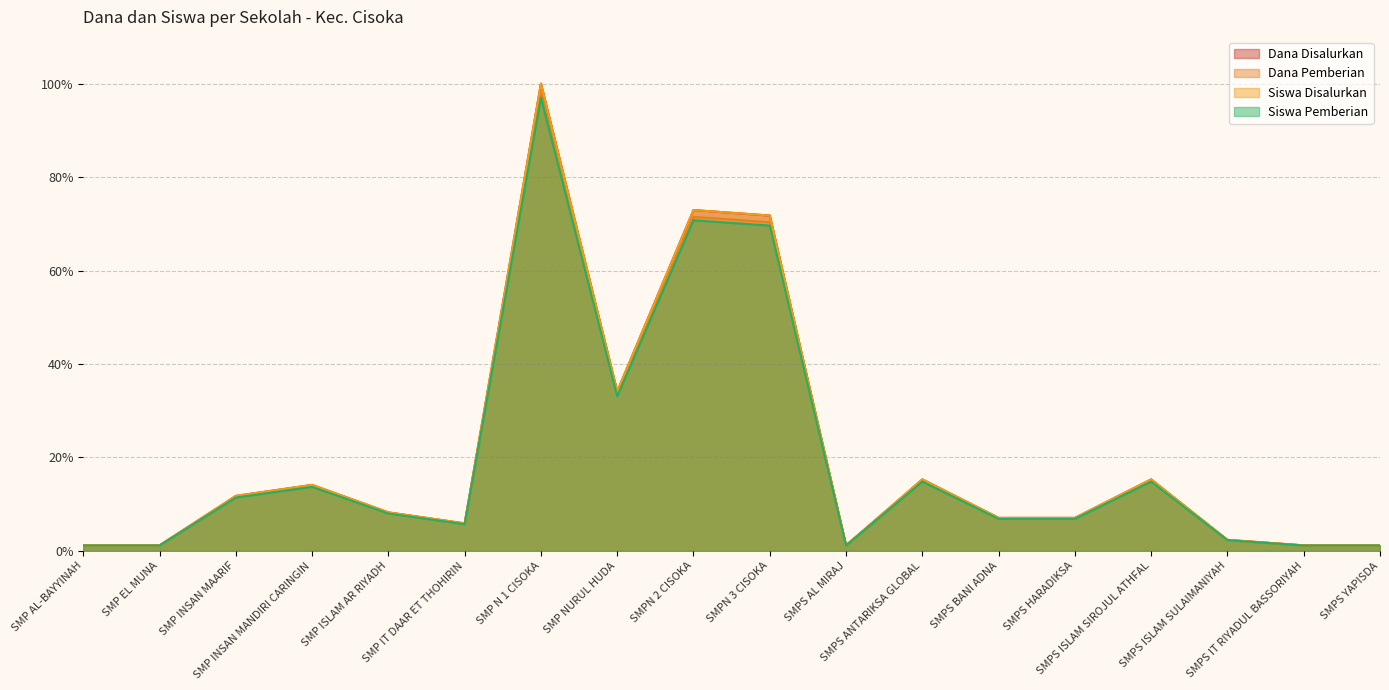

What is the approximate value of Dana Disalurkan at SMPN 2 CISOKA?

0.7